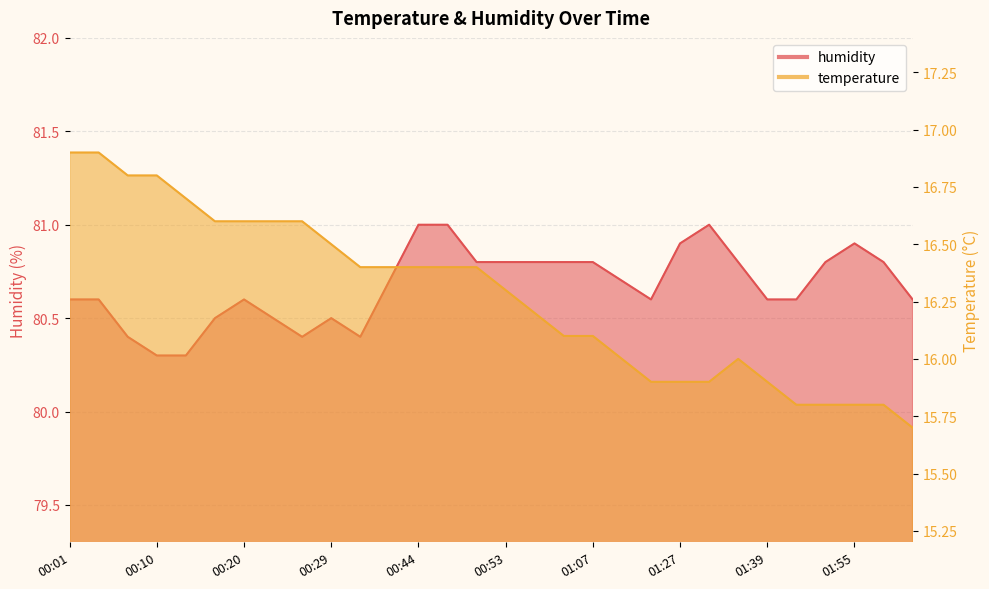

What is the average value of the temperature series?

16.3